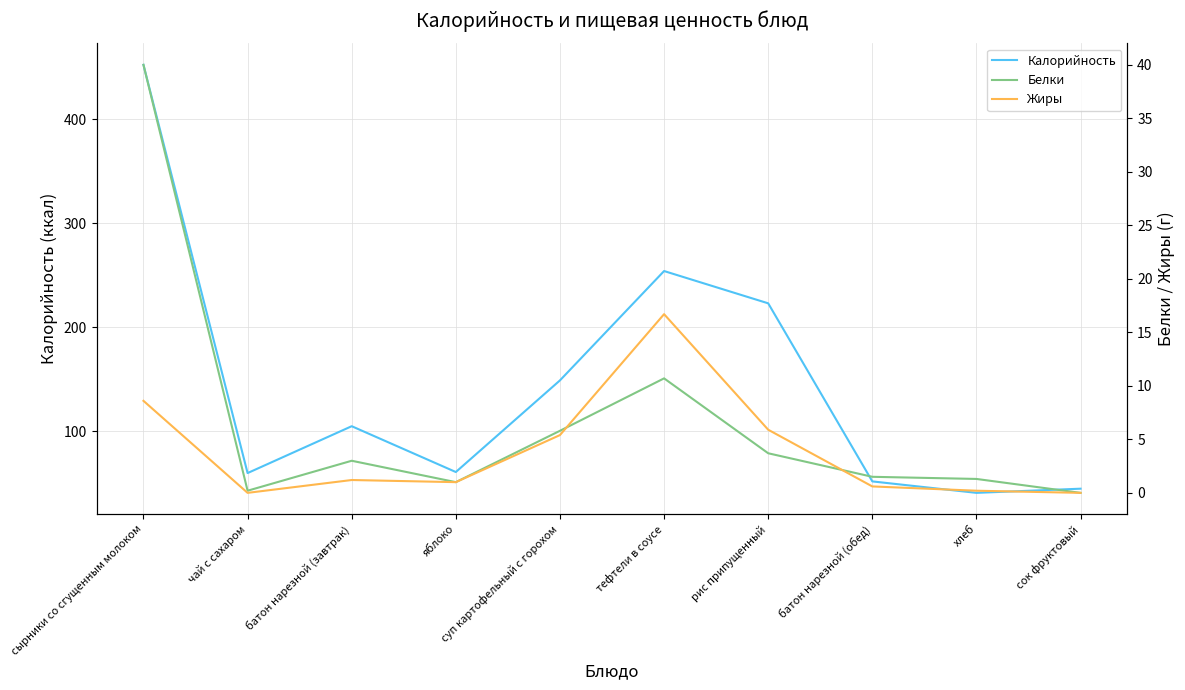

True or false: Белки and Калорийность intersect in this chart.

False